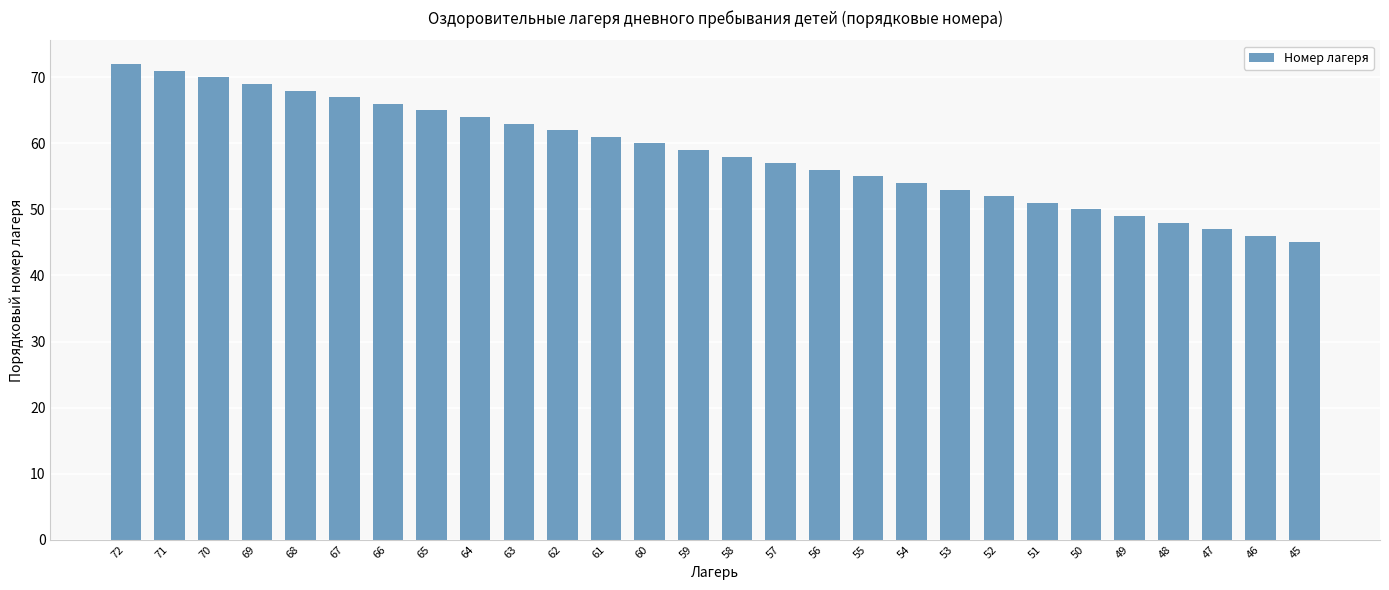

Does the chart contain stacked bars?

No